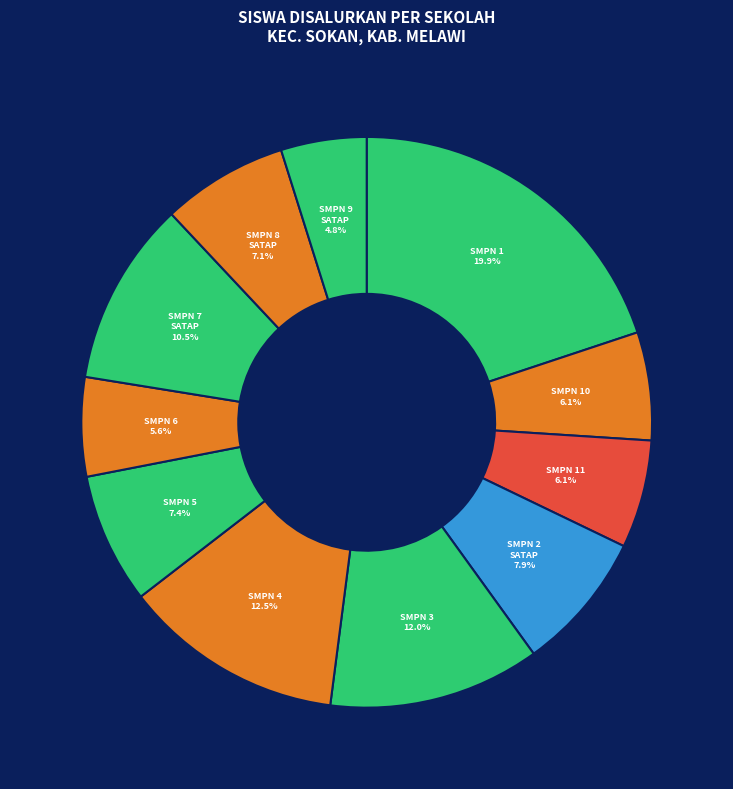

Combined, what portion of the pie is SMPN 10 and SMPN 1?

26.0%